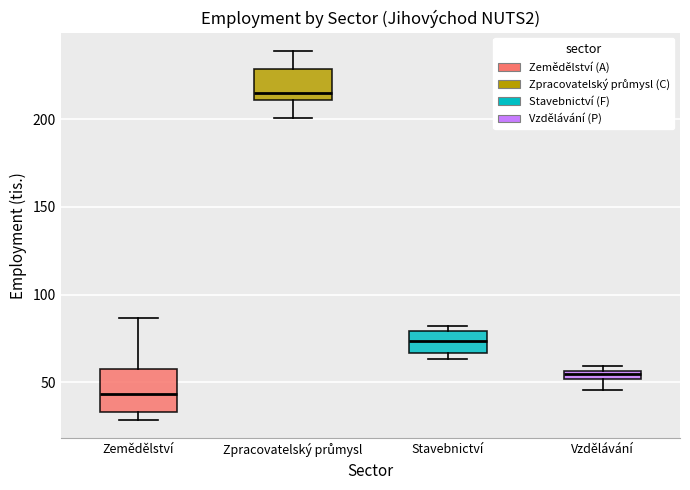

Where is the upper edge of the box for Vzdělávání on the y-axis? The values are not printed on the chart, so give them approximately, as read against the axis.

55